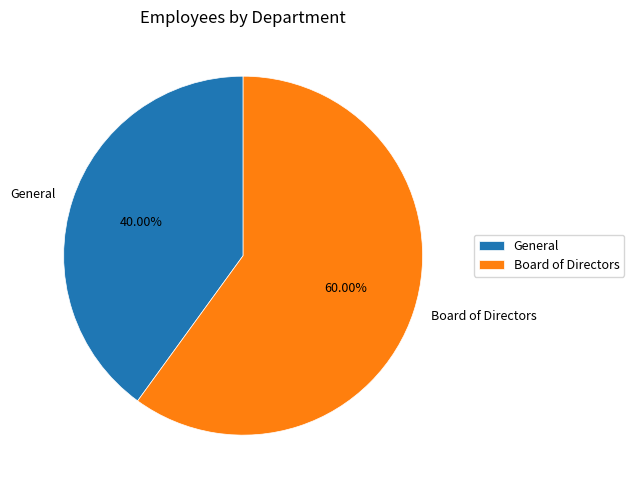

How many slices are in this pie chart?

2